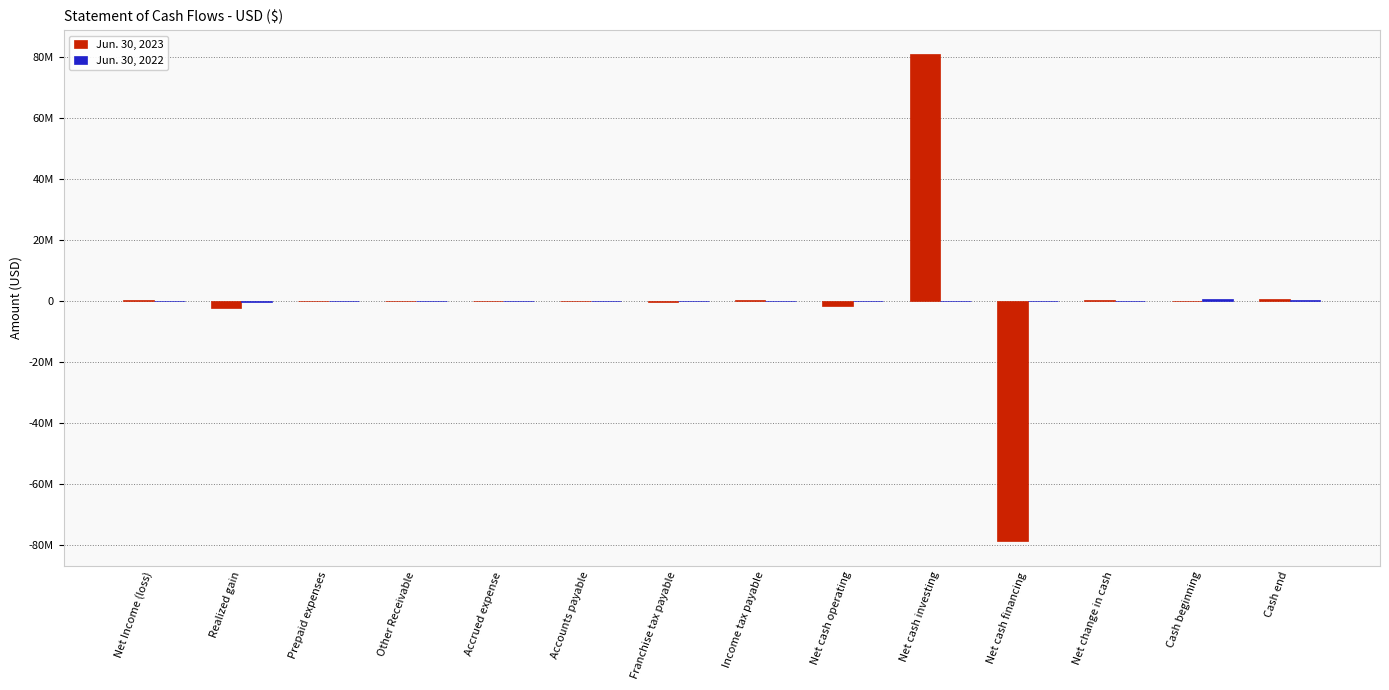

Are the bars grouped side by side (vs. stacked)?

Yes